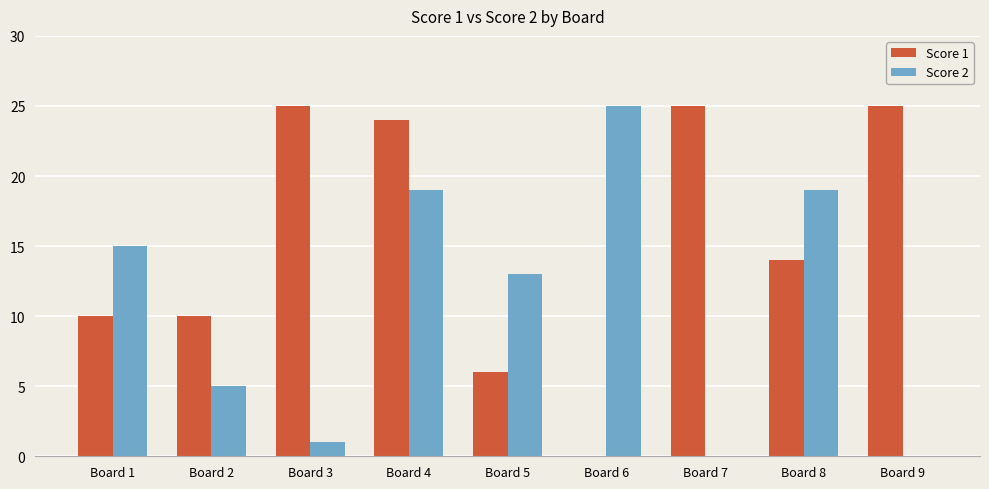

Which series has the largest total across all categories?

Score 1